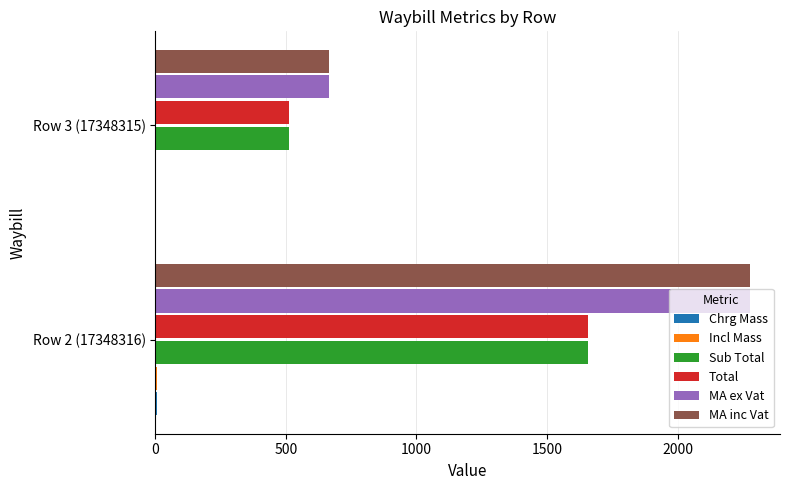

Where is Total nearest to the value 1084?

Row 3 (17348315)